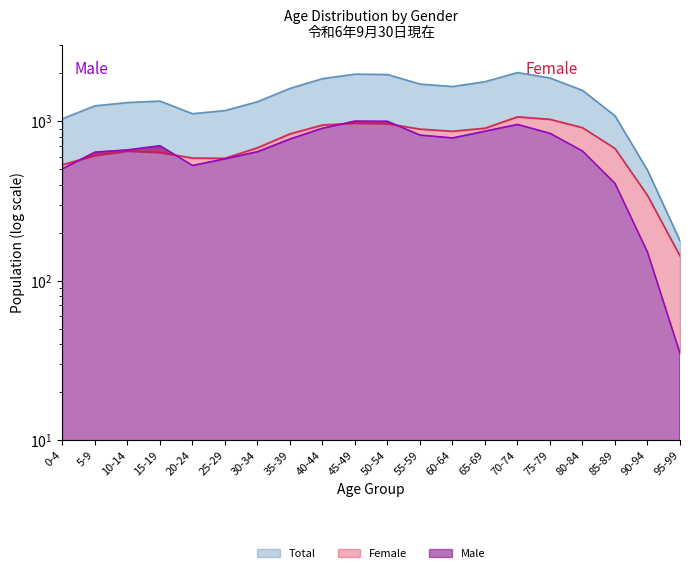

What are all the series names shown in the legend?

Male, Female, Total